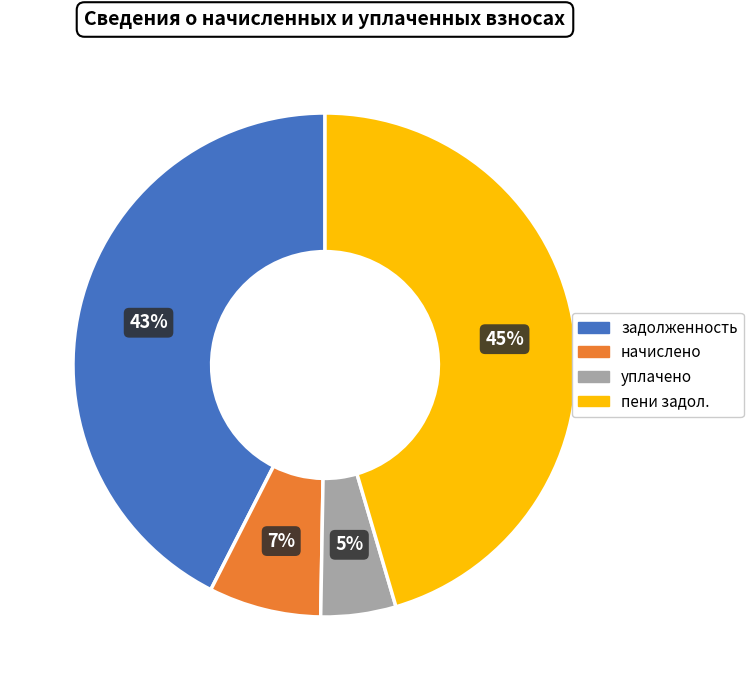

Is there any slice that represents more than half of the pie?

No